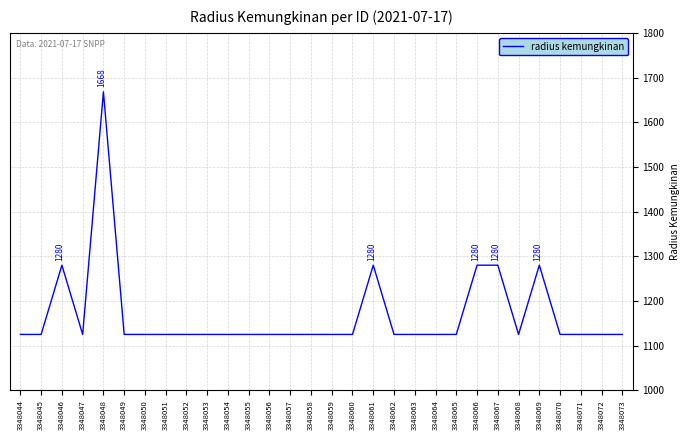

Approximately how many times larger is the value at 3348070 compared to 3348044?

1.0